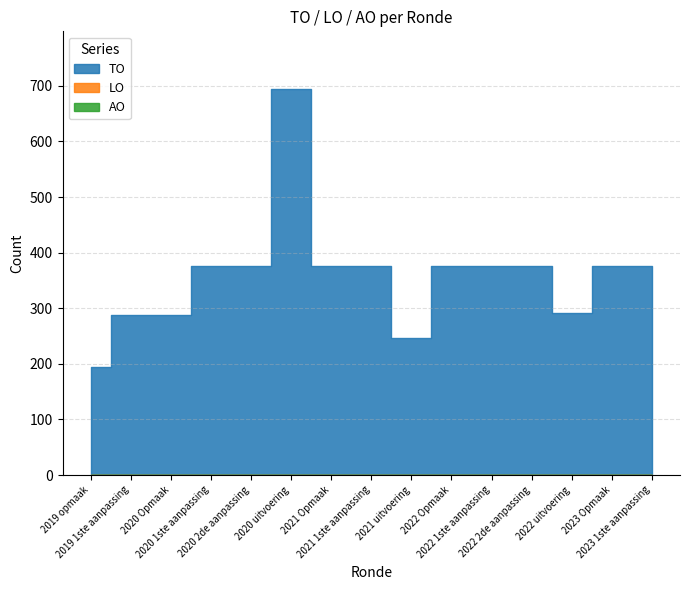

In TO, how many points are lower than both neighbors (excluding endpoints)?

2